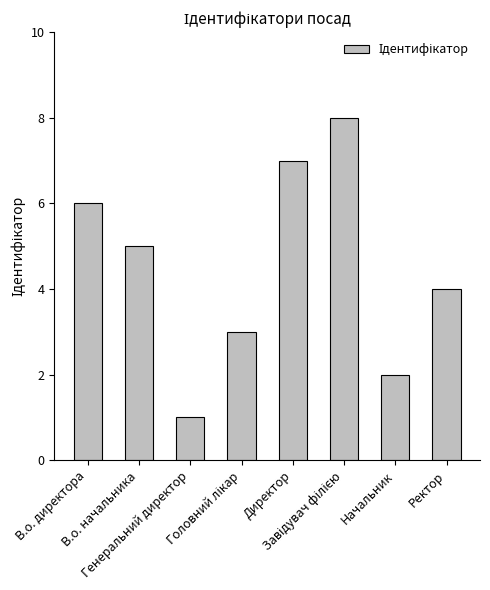

Count the values in the range 3 to 7.

5